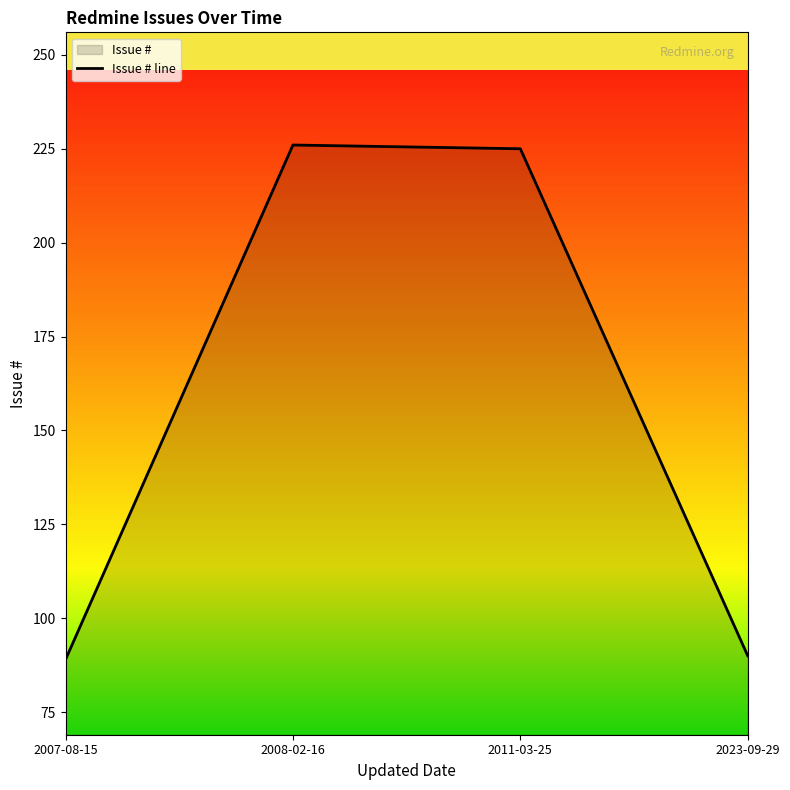

What is the label of the 4th point from the right?

2007-08-15